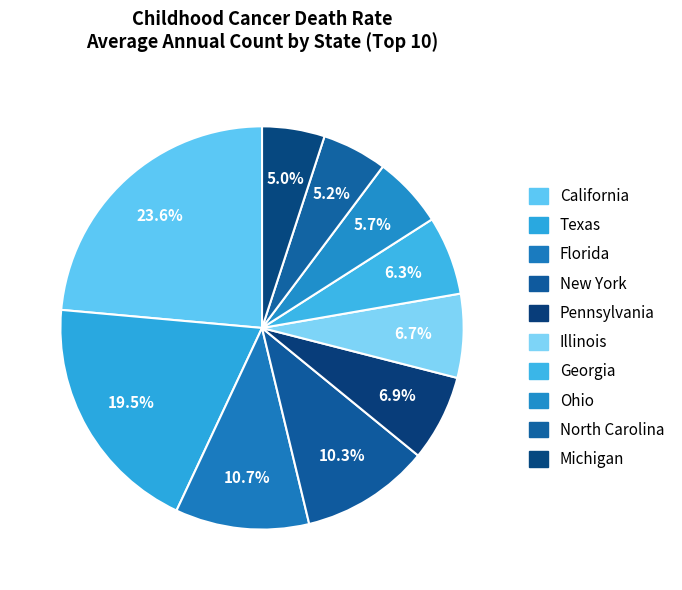

Does any single category account for the majority?

No